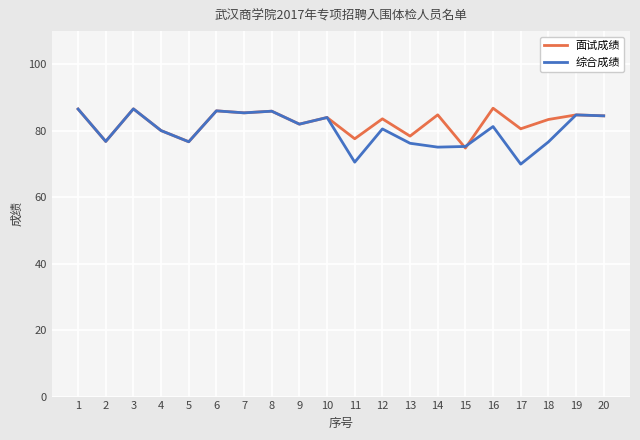

How many distinct data groups are displayed?

2